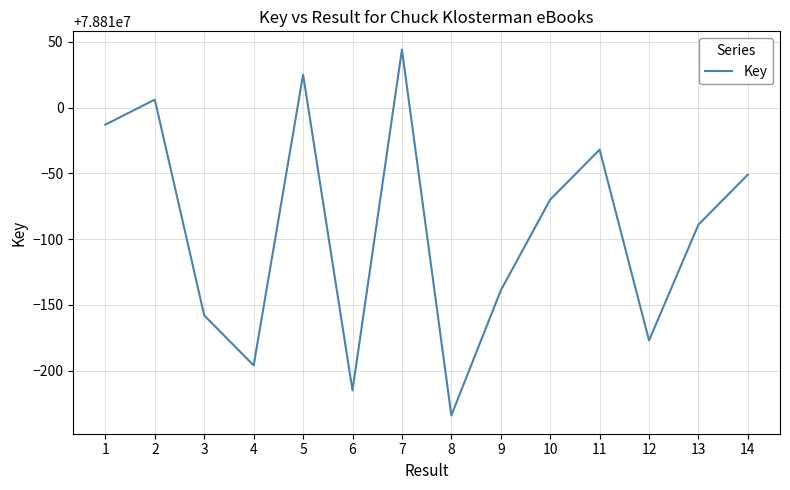

At which category does the chart reach its peak across all series?

7